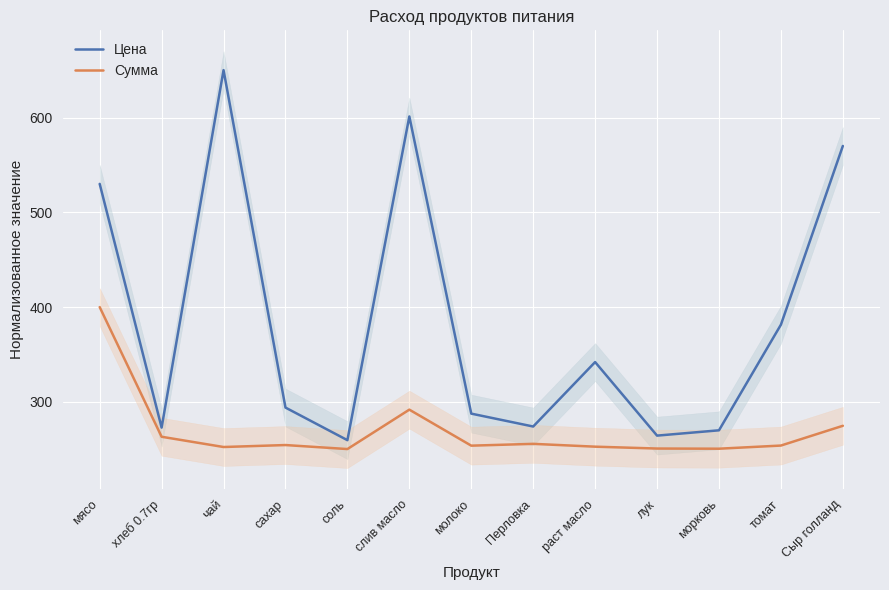

Rank the series at сахар from highest to lowest value.

Цена, Сумма